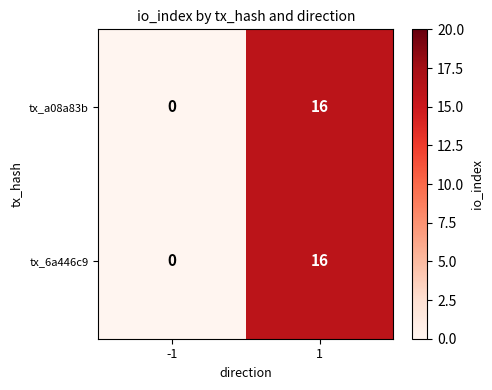

Count the number of categories in the chart.

2